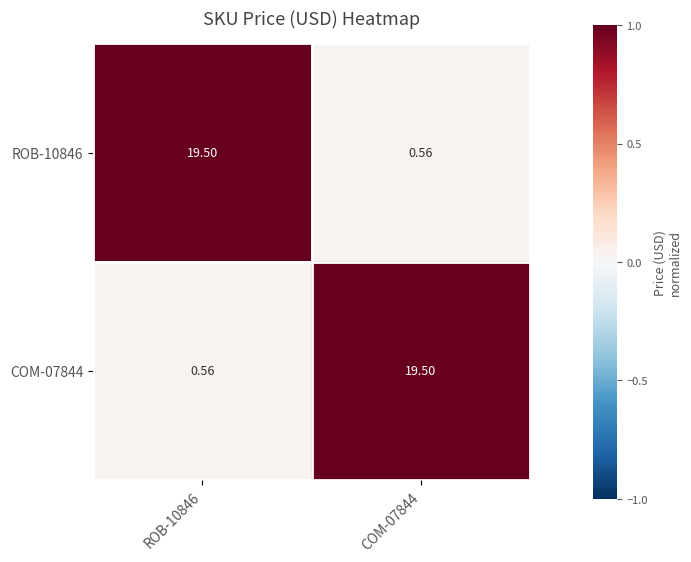

What is the spread (max minus min) of values at COM-07844?

18.9